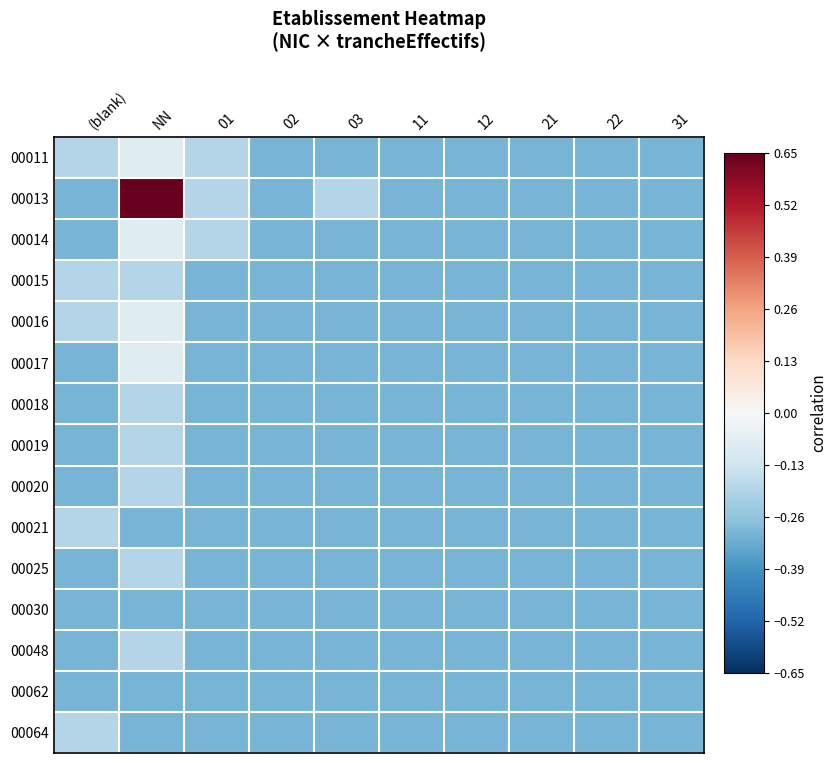

Reading left to right, what are all the values shown in this chart?

00011: (blank)=-0.2	NN=-0.1	01=-0.2	02=-0.3	03=-0.3	11=-0.3	12=-0.3	21=-0.3	22=-0.3	31=-0.3
00013: (blank)=-0.3	NN=0.7	01=-0.2	02=-0.3	03=-0.2	11=-0.3	12=-0.3	21=-0.3	22=-0.3	31=-0.3
00014: (blank)=-0.3	NN=-0.1	01=-0.2	02=-0.3	03=-0.3	11=-0.3	12=-0.3	21=-0.3	22=-0.3	31=-0.3
00015: (blank)=-0.2	NN=-0.2	01=-0.3	02=-0.3	03=-0.3	11=-0.3	12=-0.3	21=-0.3	22=-0.3	31=-0.3
00016: (blank)=-0.2	NN=-0.1	01=-0.3	02=-0.3	03=-0.3	11=-0.3	12=-0.3	21=-0.3	22=-0.3	31=-0.3
00017: (blank)=-0.3	NN=-0.1	01=-0.3	02=-0.3	03=-0.3	11=-0.3	12=-0.3	21=-0.3	22=-0.3	31=-0.3
00018: (blank)=-0.3	NN=-0.2	01=-0.3	02=-0.3	03=-0.3	11=-0.3	12=-0.3	21=-0.3	22=-0.3	31=-0.3
00019: (blank)=-0.3	NN=-0.2	01=-0.3	02=-0.3	03=-0.3	11=-0.3	12=-0.3	21=-0.3	22=-0.3	31=-0.3
00020: (blank)=-0.3	NN=-0.2	01=-0.3	02=-0.3	03=-0.3	11=-0.3	12=-0.3	21=-0.3	22=-0.3	31=-0.3
00021: (blank)=-0.2	NN=-0.3	01=-0.3	02=-0.3	03=-0.3	11=-0.3	12=-0.3	21=-0.3	22=-0.3	31=-0.3
00025: (blank)=-0.3	NN=-0.2	01=-0.3	02=-0.3	03=-0.3	11=-0.3	12=-0.3	21=-0.3	22=-0.3	31=-0.3
00030: (blank)=-0.3	NN=-0.3	01=-0.3	02=-0.3	03=-0.3	11=-0.3	12=-0.3	21=-0.3	22=-0.3	31=-0.3
00048: (blank)=-0.3	NN=-0.2	01=-0.3	02=-0.3	03=-0.3	11=-0.3	12=-0.3	21=-0.3	22=-0.3	31=-0.3
00062: (blank)=-0.3	NN=-0.3	01=-0.3	02=-0.3	03=-0.3	11=-0.3	12=-0.3	21=-0.3	22=-0.3	31=-0.3
00064: (blank)=-0.2	NN=-0.3	01=-0.3	02=-0.3	03=-0.3	11=-0.3	12=-0.3	21=-0.3	22=-0.3	31=-0.3